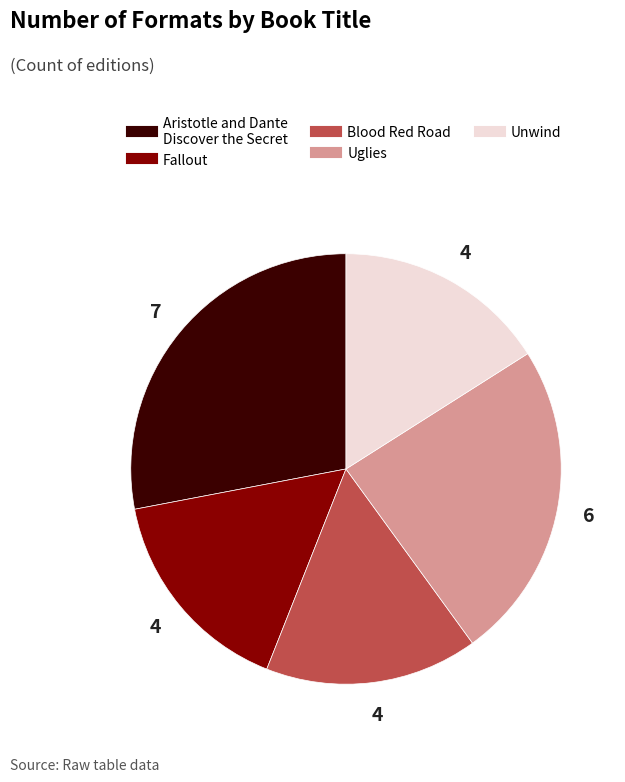

Is Blood Red Road the majority of the pie?

No